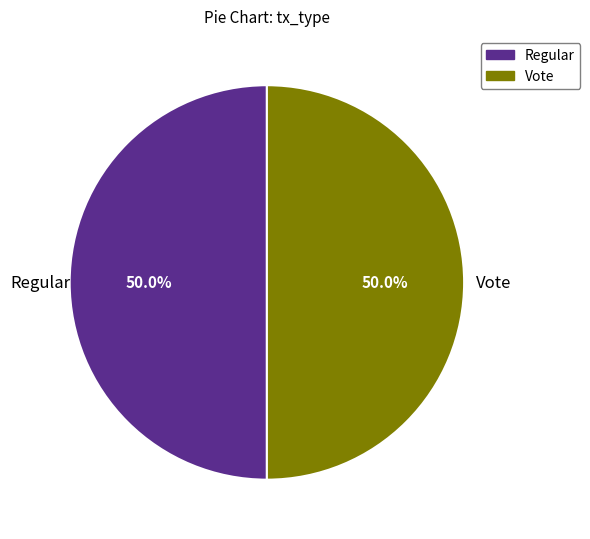

The Regular slice represents 6% of the pie. True or false?

False